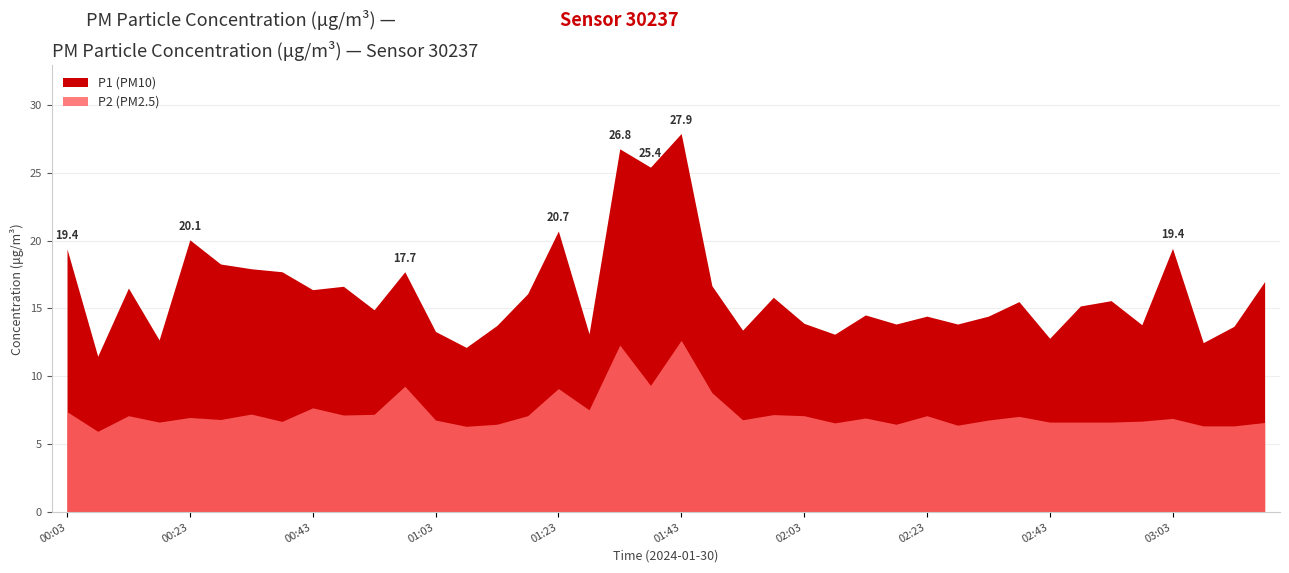

The P2 series shows 12.1 at 00:43. True or false?

False